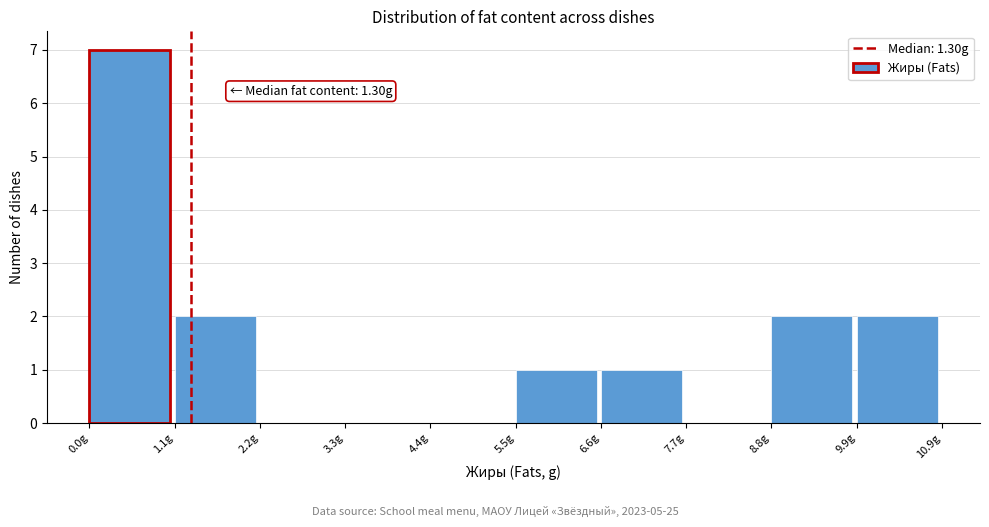

Which range on the x-axis has the tallest bar?

0.0 to 1.0